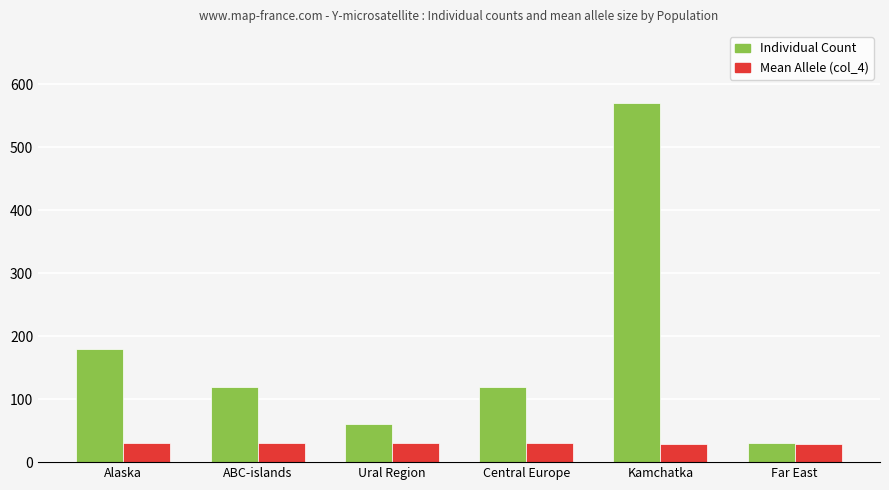

The Mean Allele (col_4) series shows 52.2 at Alaska. True or false?

False